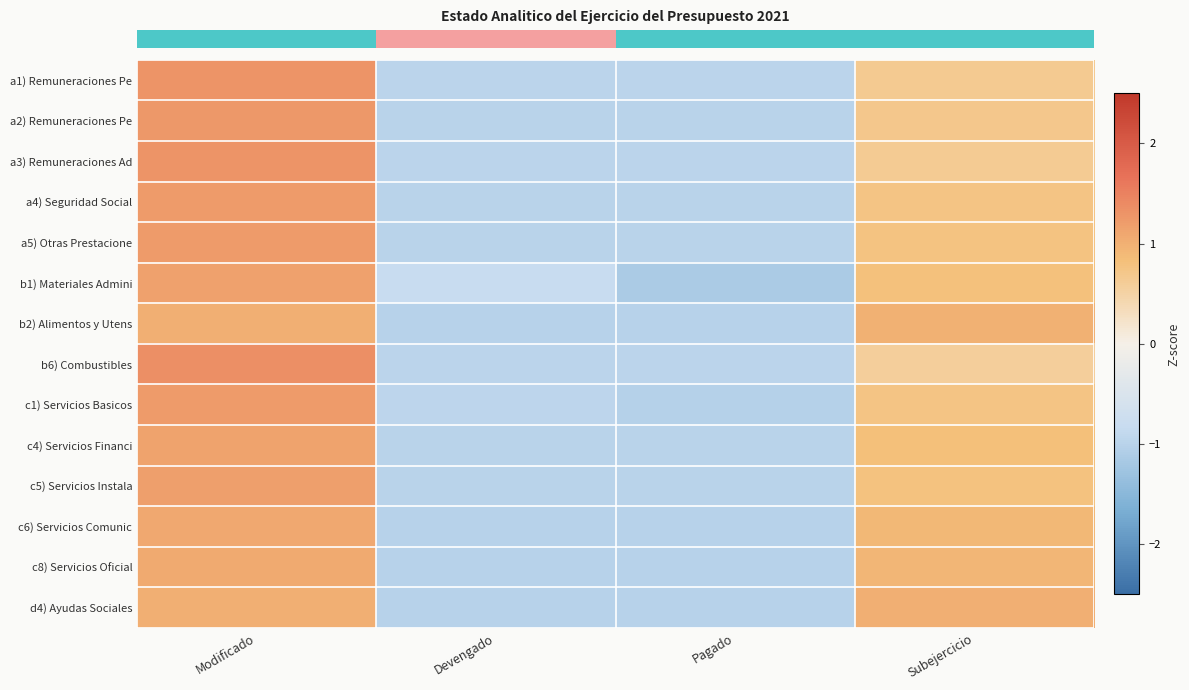

At how many categories does at least one series exceed 0?

2